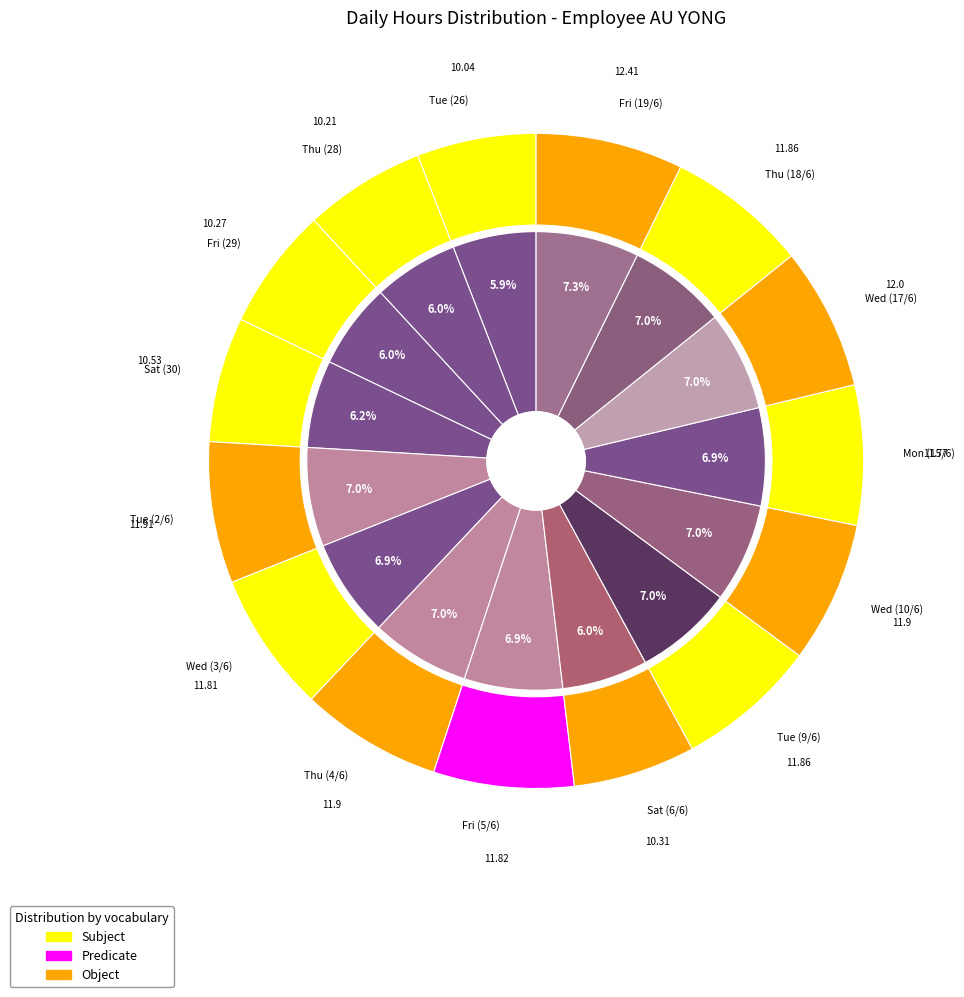

Count the number of slices in the pie.

16